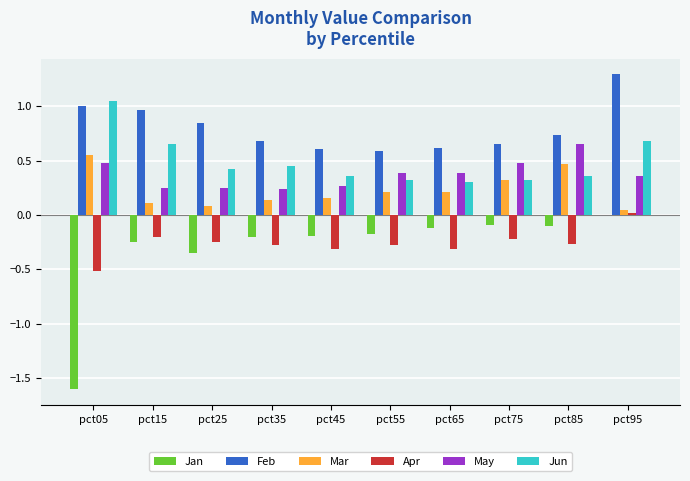

What are all the series names shown in the legend?

Jan, Feb, Mar, Apr, May, Jun